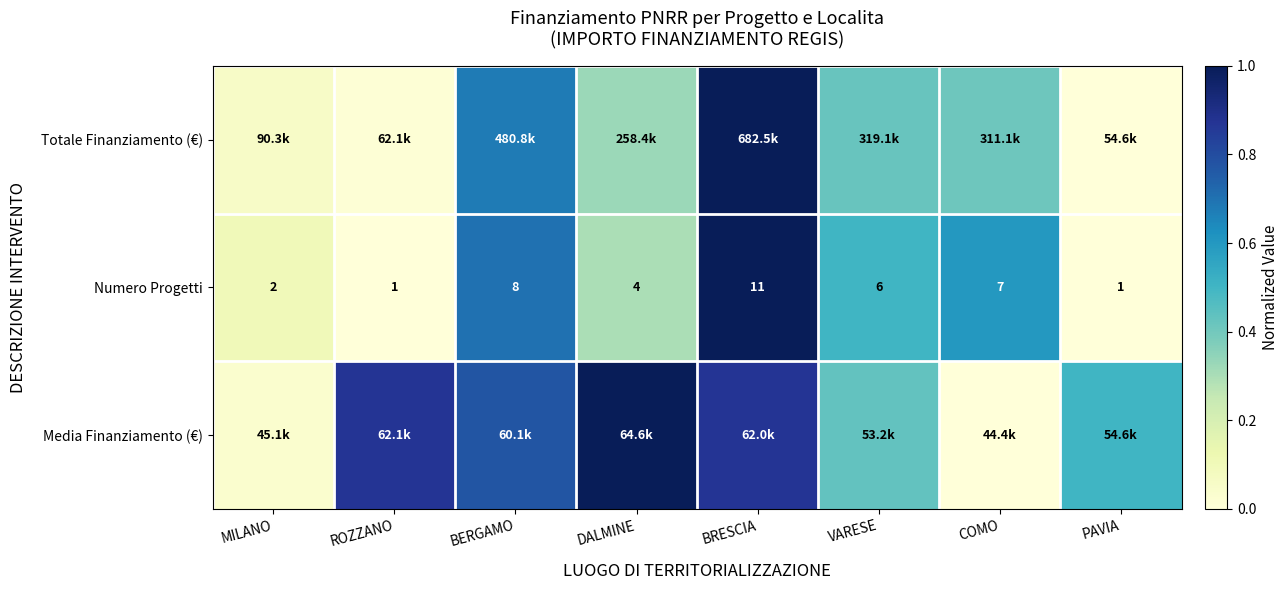

At which label is Numero Progetti closest to 6?

VARESE